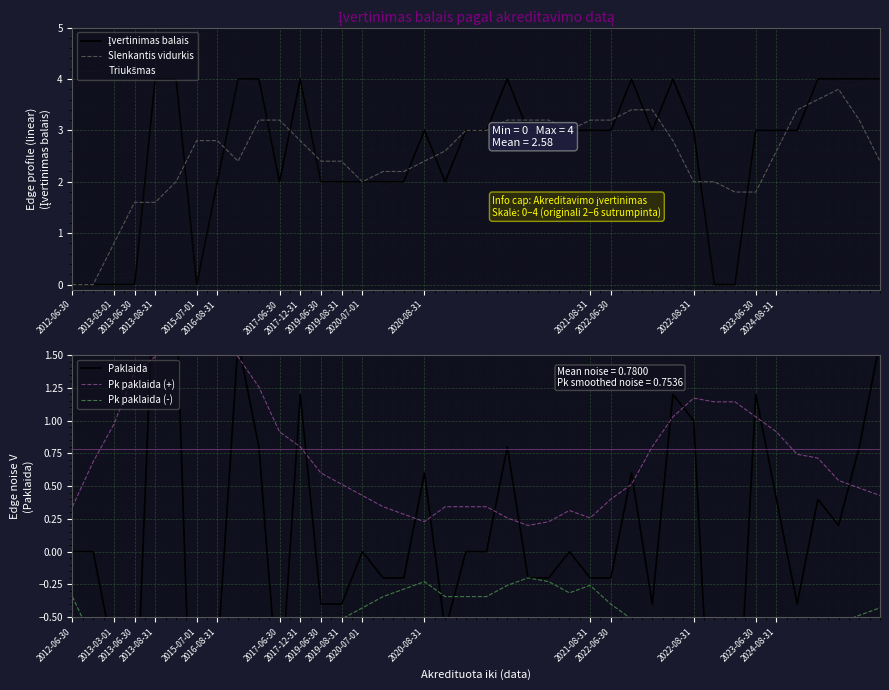

How many positive values does the Slenkantis vidurkis series have?

38